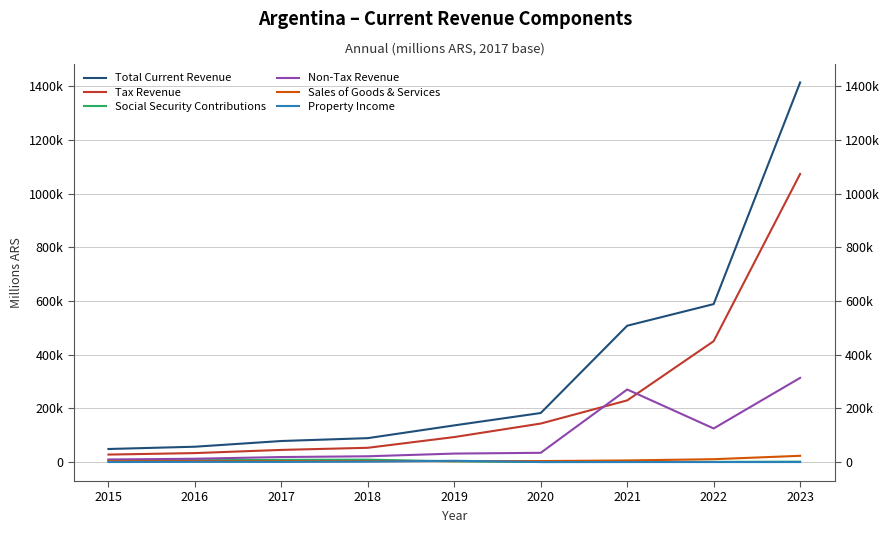

True or false: Tax Revenue and Sales of Goods & Services intersect in this chart.

False